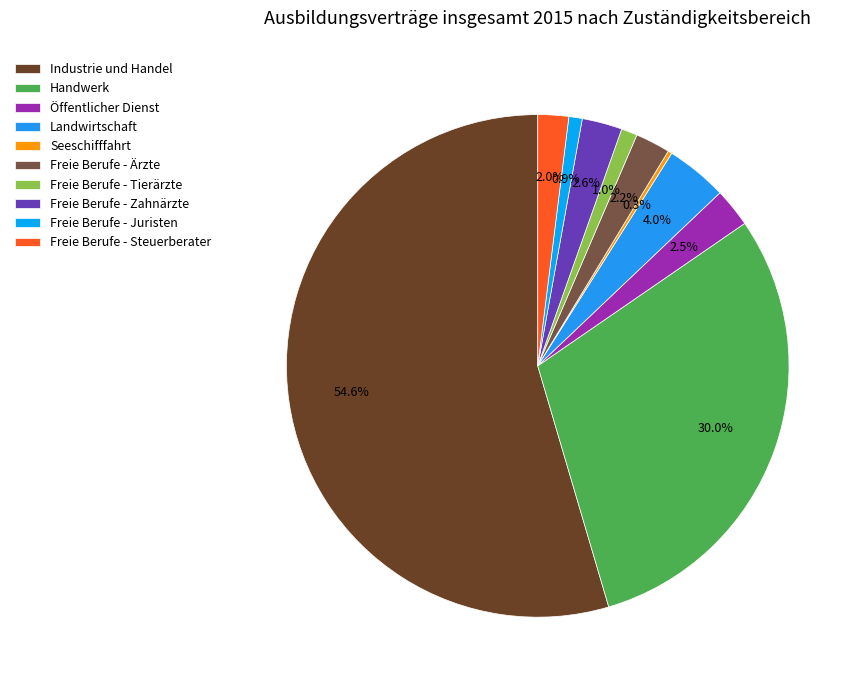

To the nearest percent, what portion does Industrie und Handel represent?

55%